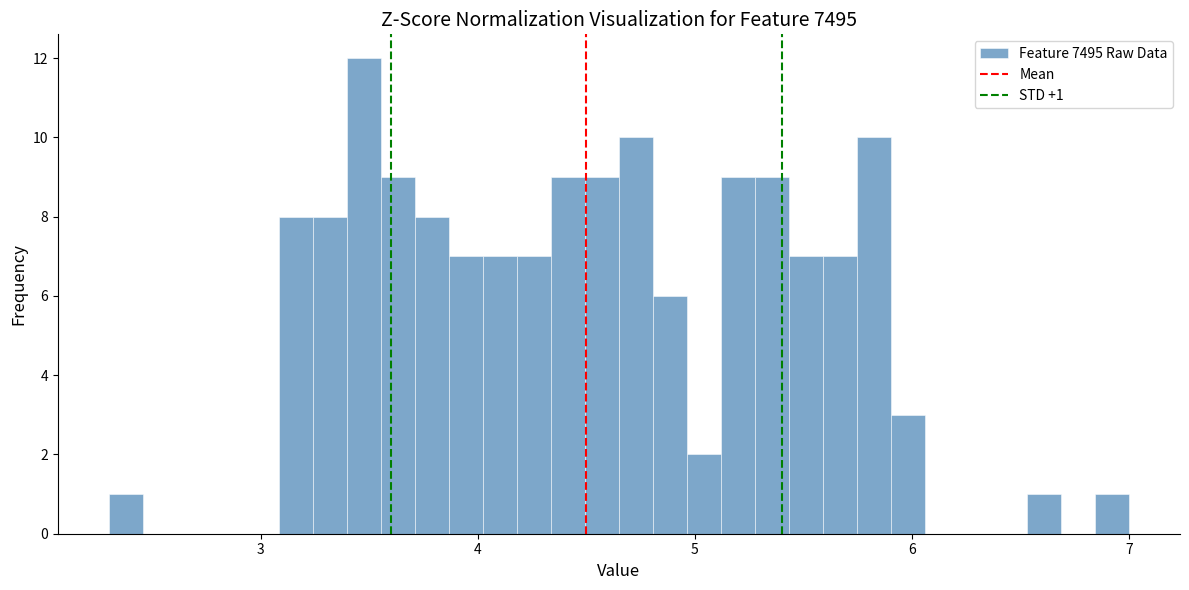

Read against the x-axis, roughly where is the centre of the tallest bar?

3.5